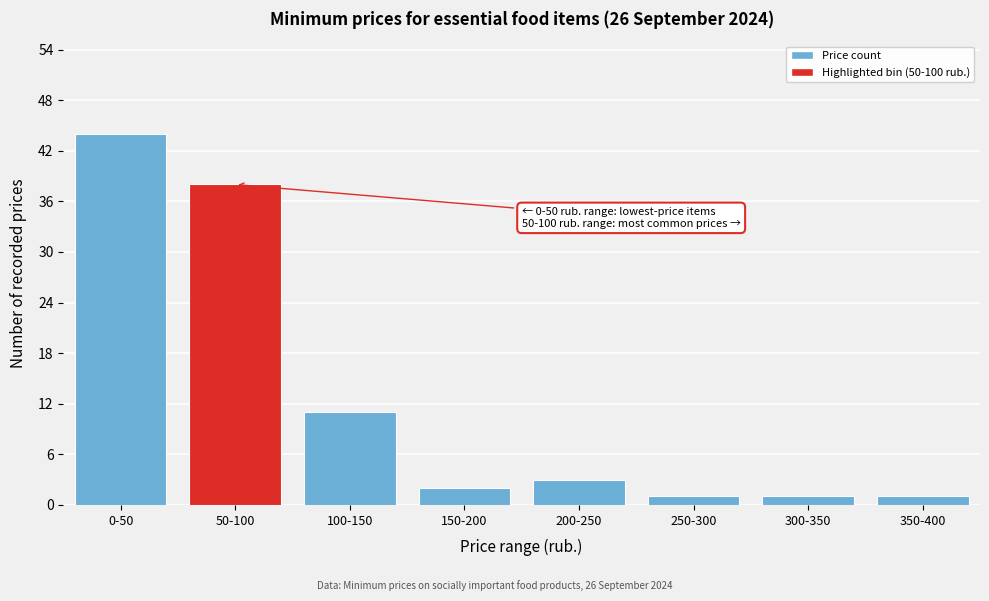

Reading left to right, extract all data points from this chart.

44	38	11	2	3	1	1	1